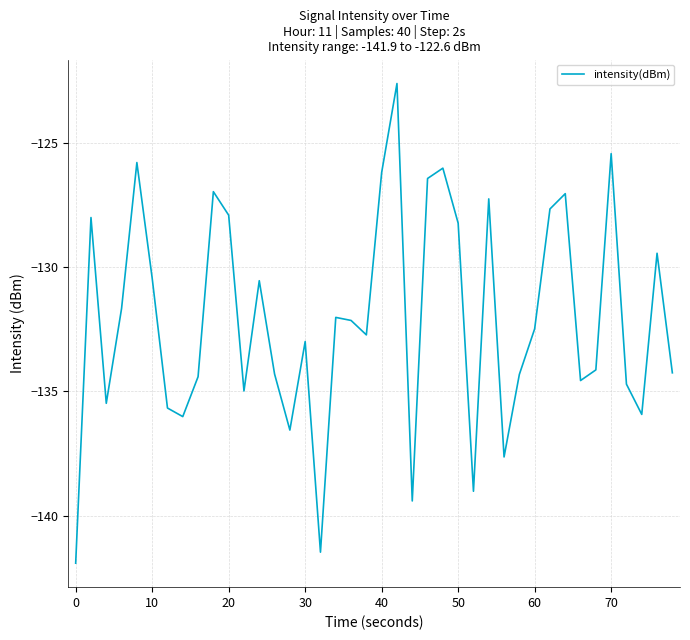

Reading right to left, transcribe all the data shown in this chart.

-134.3	-129.4	-135.9	-134.7	-125.4	-134.1	-134.6	-127.0	-127.7	-132.5	-134.3	-137.6	-127.3	-139.0	-128.2	-126.0	-126.4	-139.4	-122.6	-126.2	-132.7	-132.1	-132.0	-141.5	-133.0	-136.6	-134.3	-130.5	-135.0	-127.9	-127.0	-134.4	-136.0	-135.7	-130.4	-125.8	-131.7	-135.5	-128.0	-141.9